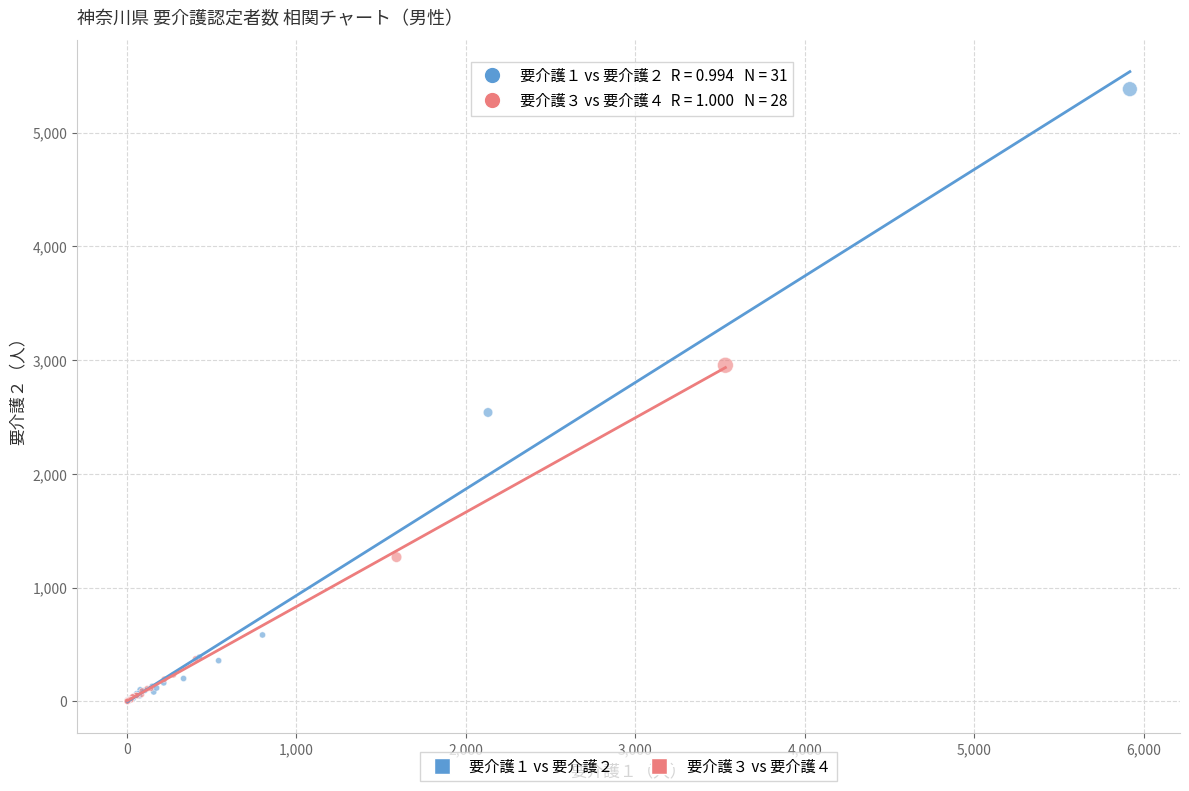

Which series has the widest spread of Y values?

要介護１ vs 要介護２